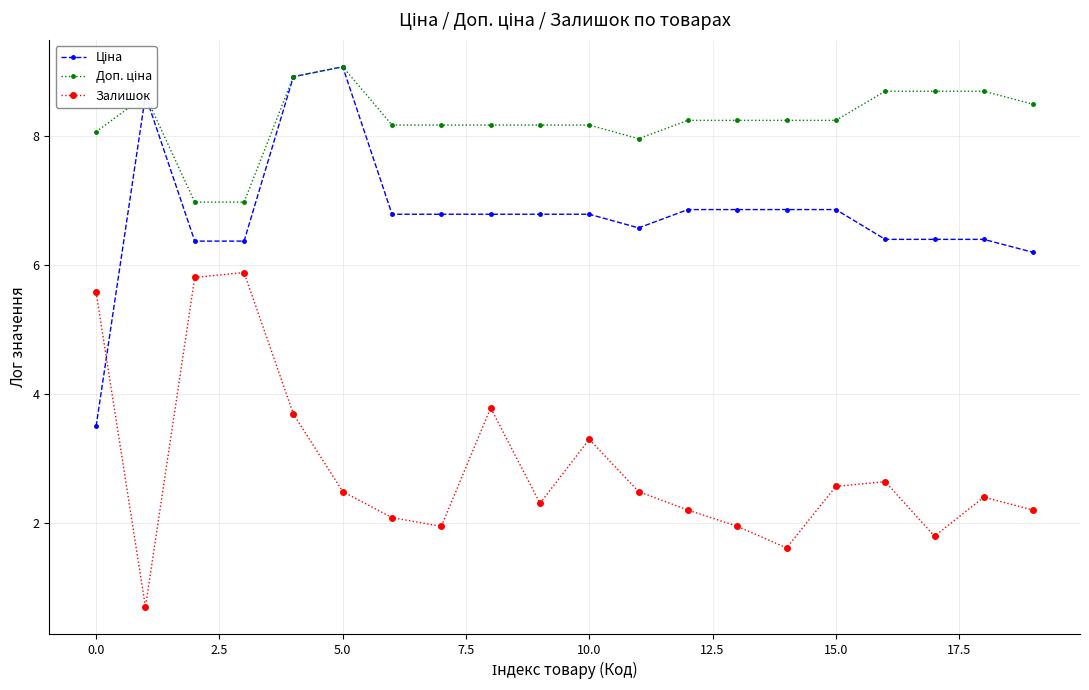

What is the highest value of the Залишок series?

5.9